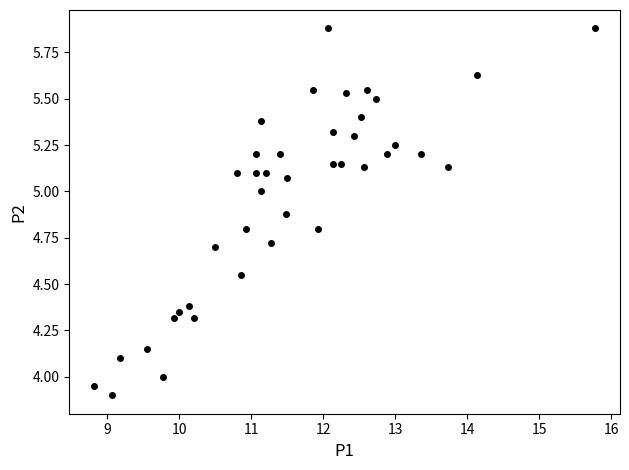

What is the range of Y values (max minus min)?

2.0